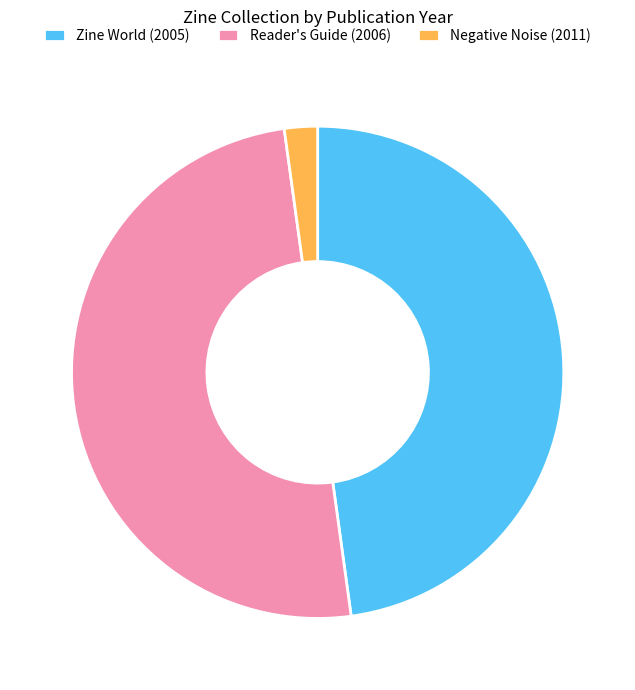

Which category has the biggest portion of the pie?

Reader's Guide (2006)